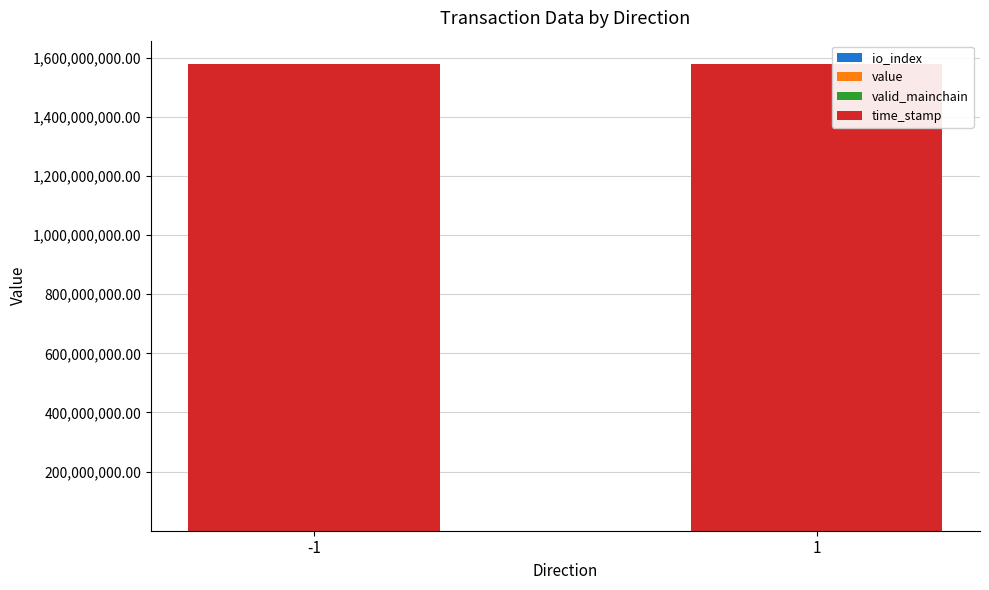

Is it true that io_index equals 1.0 at 1?

True